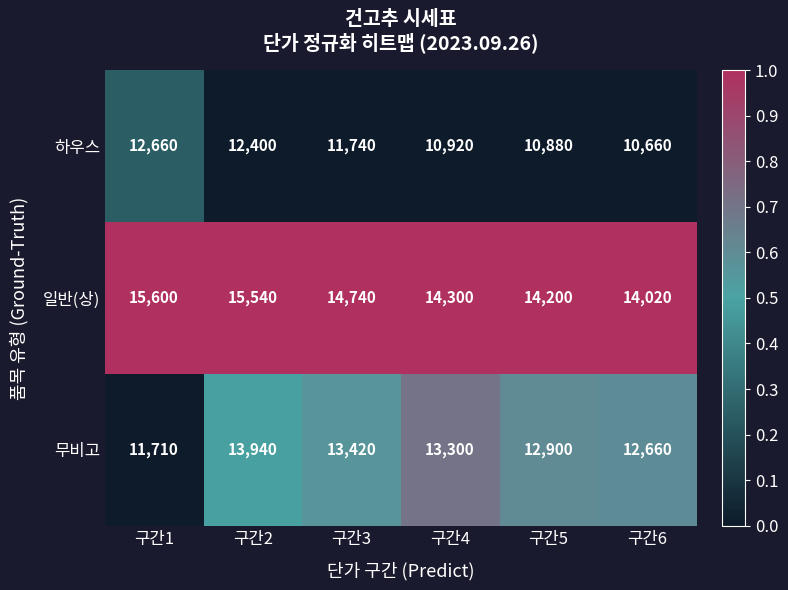

At which category is the sum across all series the highest?

구간2